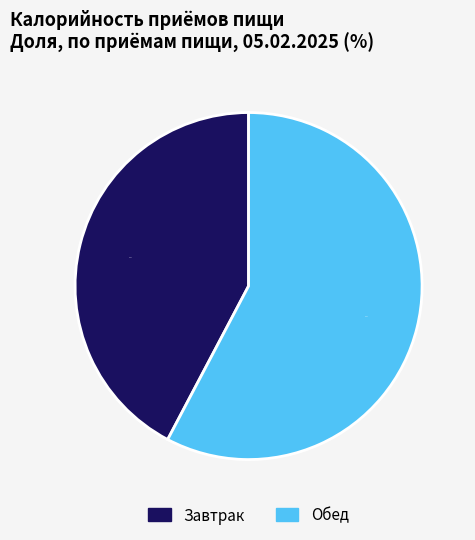

Which has a higher value, Обед or Завтрак?

Обед